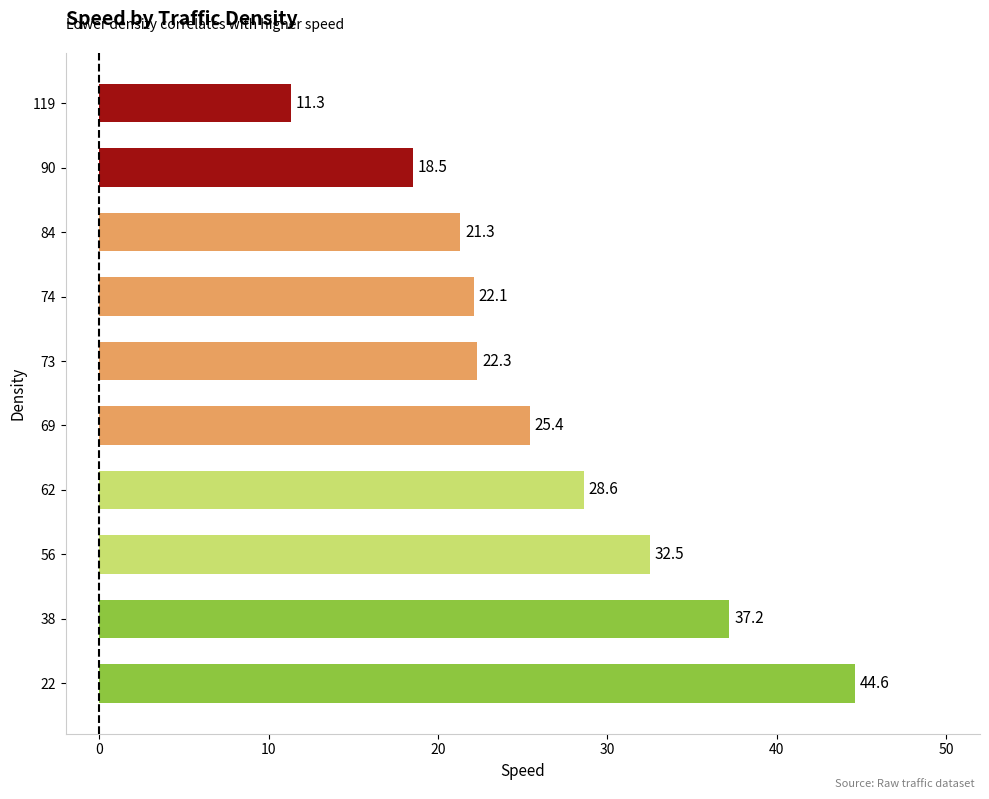

True or false: the data shows 32.5 at 56.

True